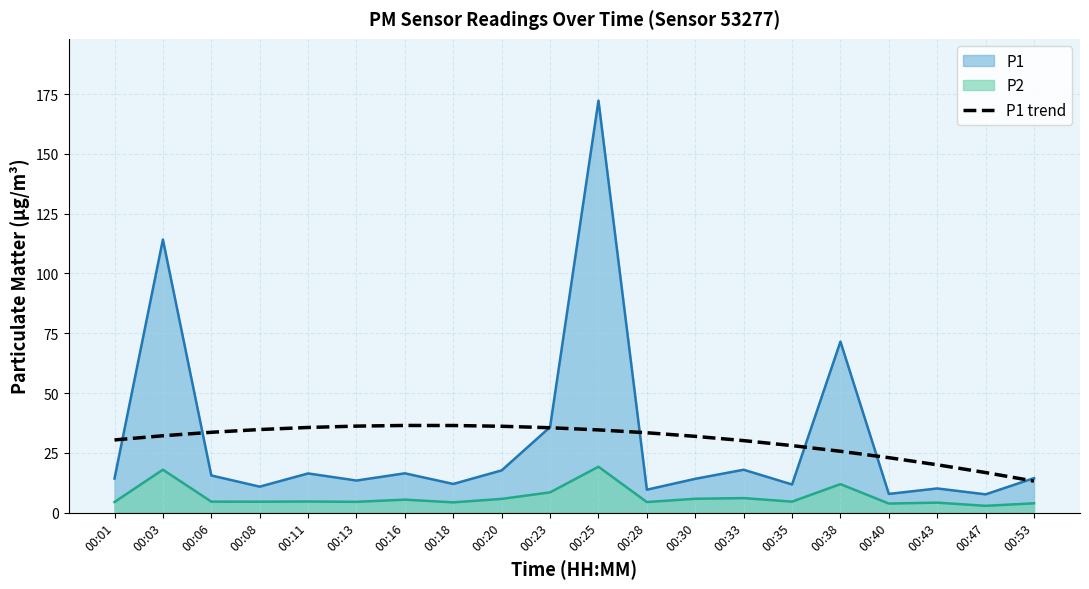

List the series in order of their peak value, lowest first.

P2, P1 trend, P1